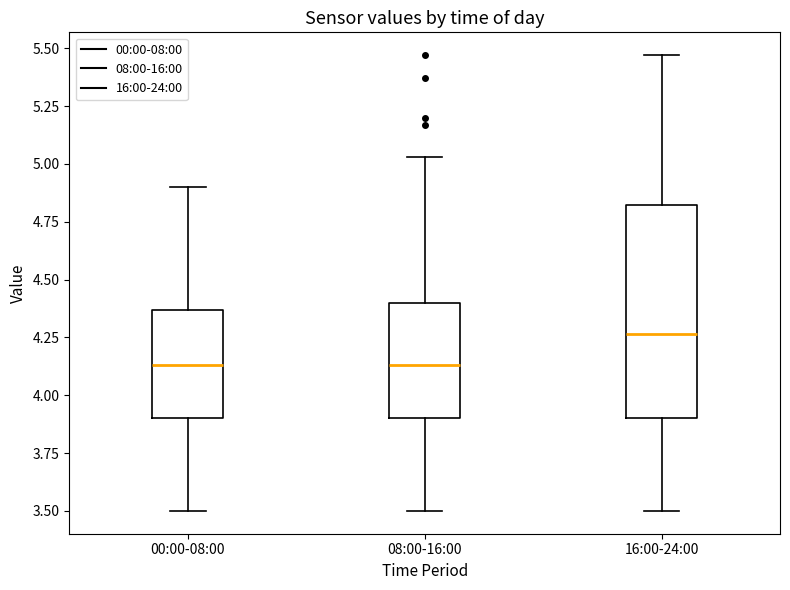

Reading left to right, transcribe this box plot: for each box, give where its median line is, the range the box spans, and where its two whiskers end, as read against the y-axis. The values are not printed on the chart, so give them approximately, as read against the axis.

00:00-08:00: median 4.15, box 3.90 to 4.35, whiskers 3.50 to 4.90
08:00-16:00: median 4.15, box 3.90 to 4.40, whiskers 3.50 to 5.05
16:00-24:00: median 4.25, box 3.90 to 4.80, whiskers 3.50 to 5.45